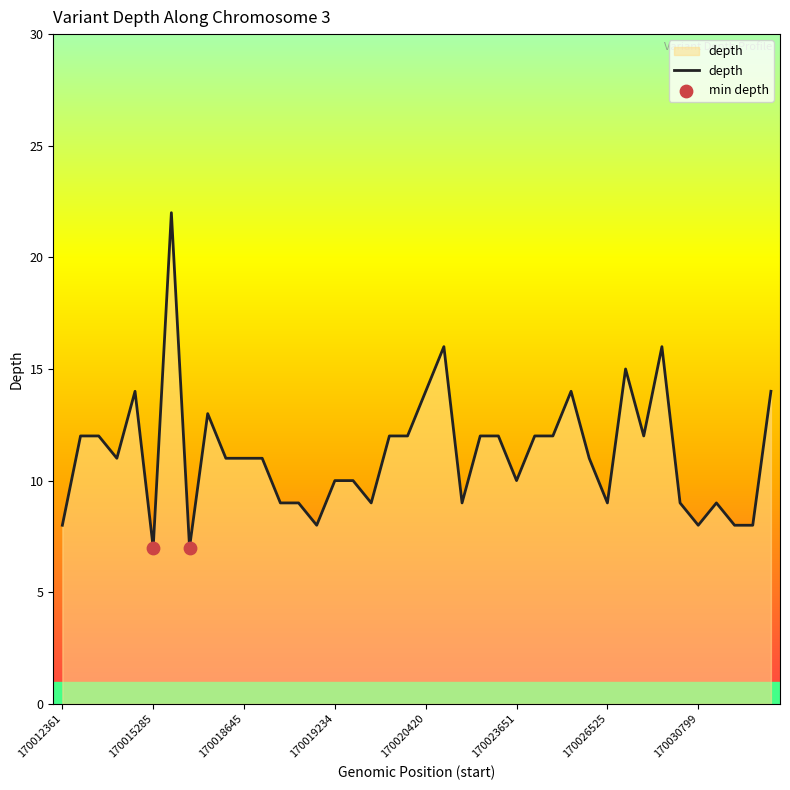

What is the maximum value shown in the chart?

22